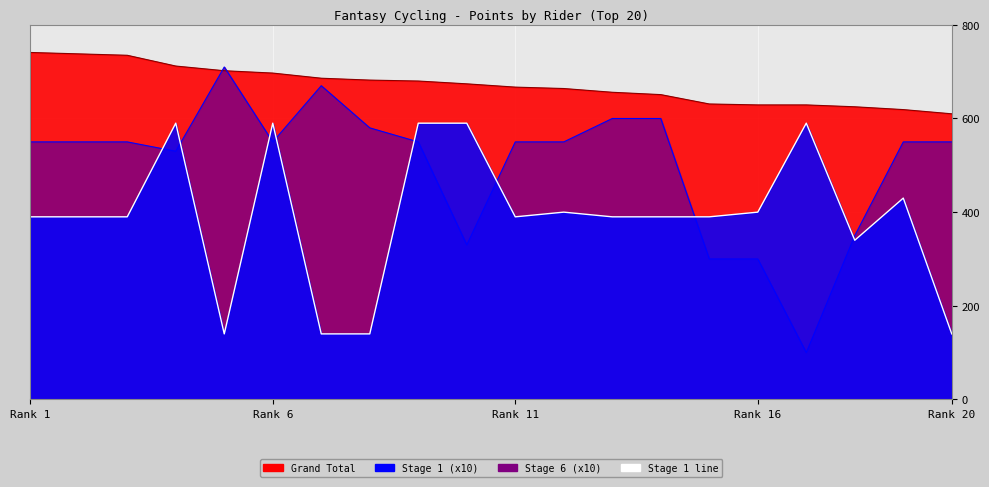

What position from the left is Rene van Noort?

4